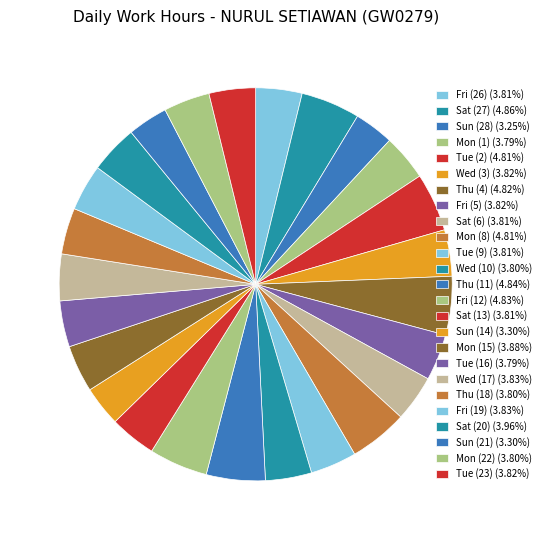

What is the total percentage of Mon (15) and Sun (21)?

7.2%